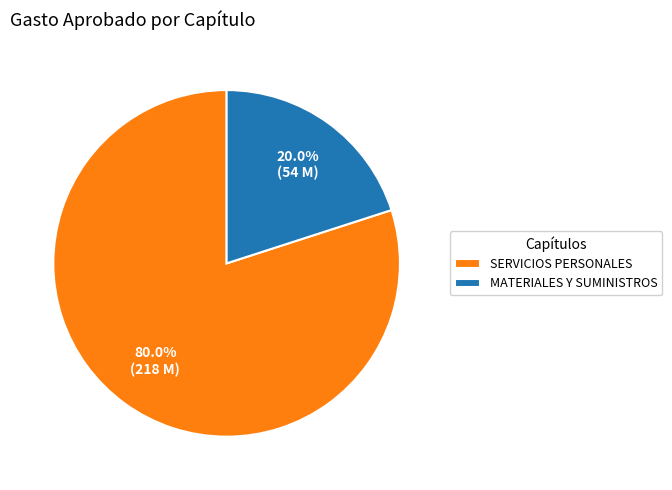

What is the total percentage of SERVICIOS PERSONALES and MATERIALES Y SUMINISTROS?

100.0%